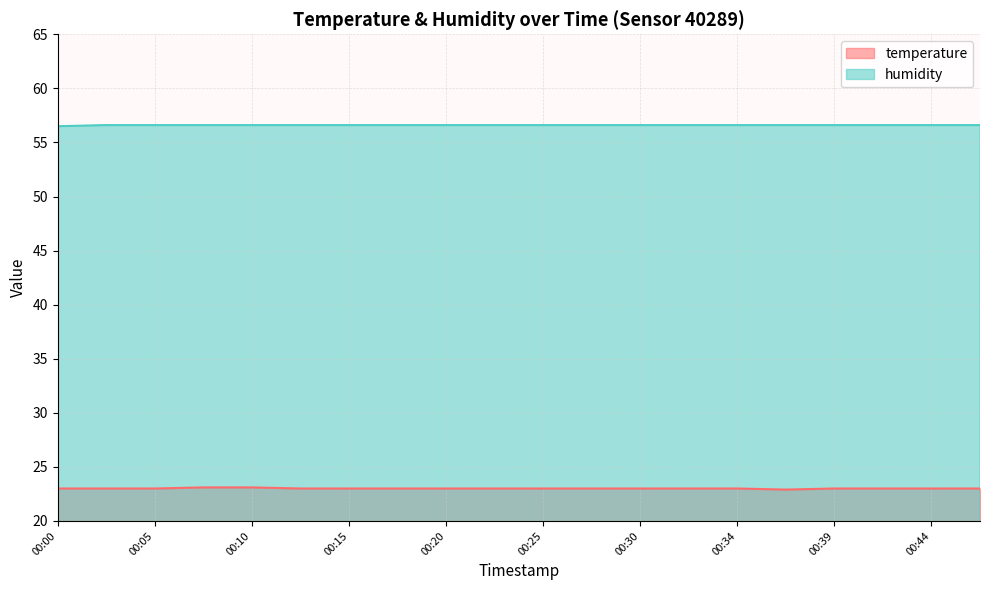

What is the sum of all humidity values?

1131.9